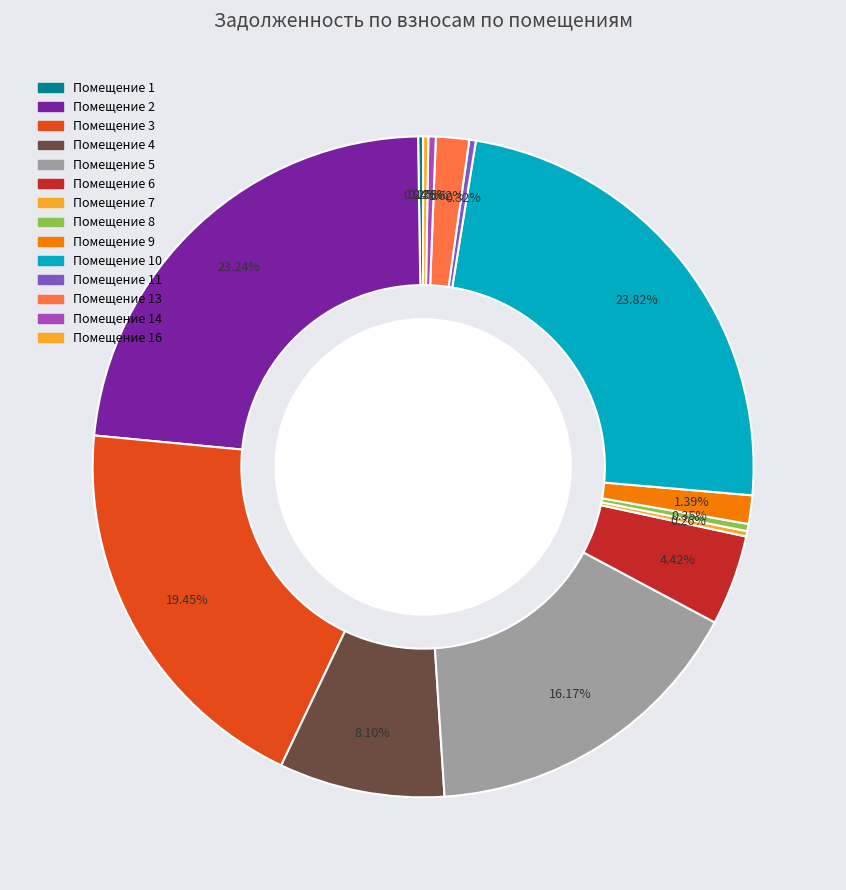

Does any single category account for the majority?

No